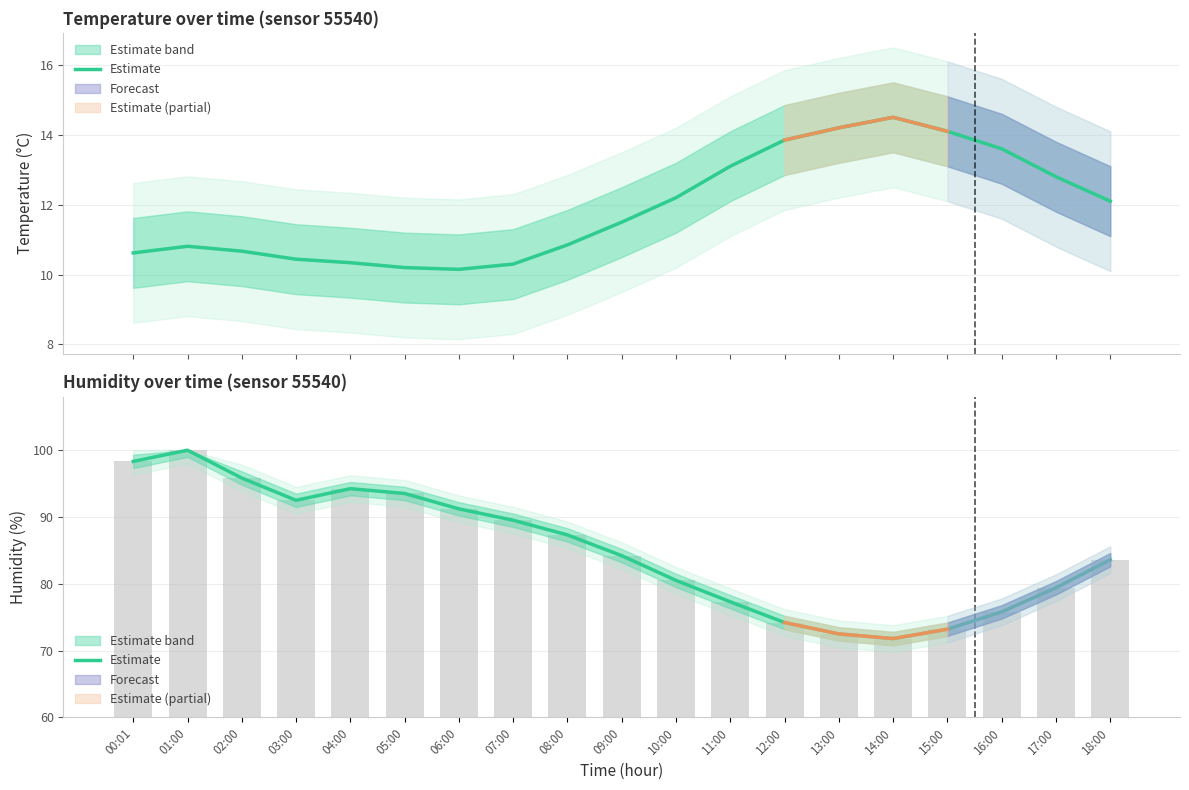

What position from the right is 00:01?

19